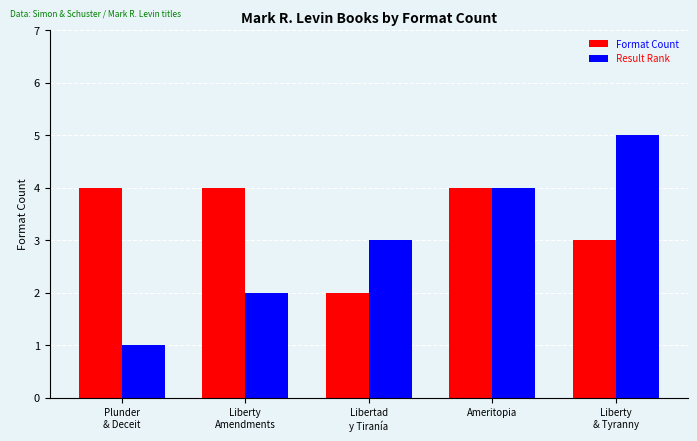

Rank the series by their average value, from highest to lowest.

Format Count, Result Rank